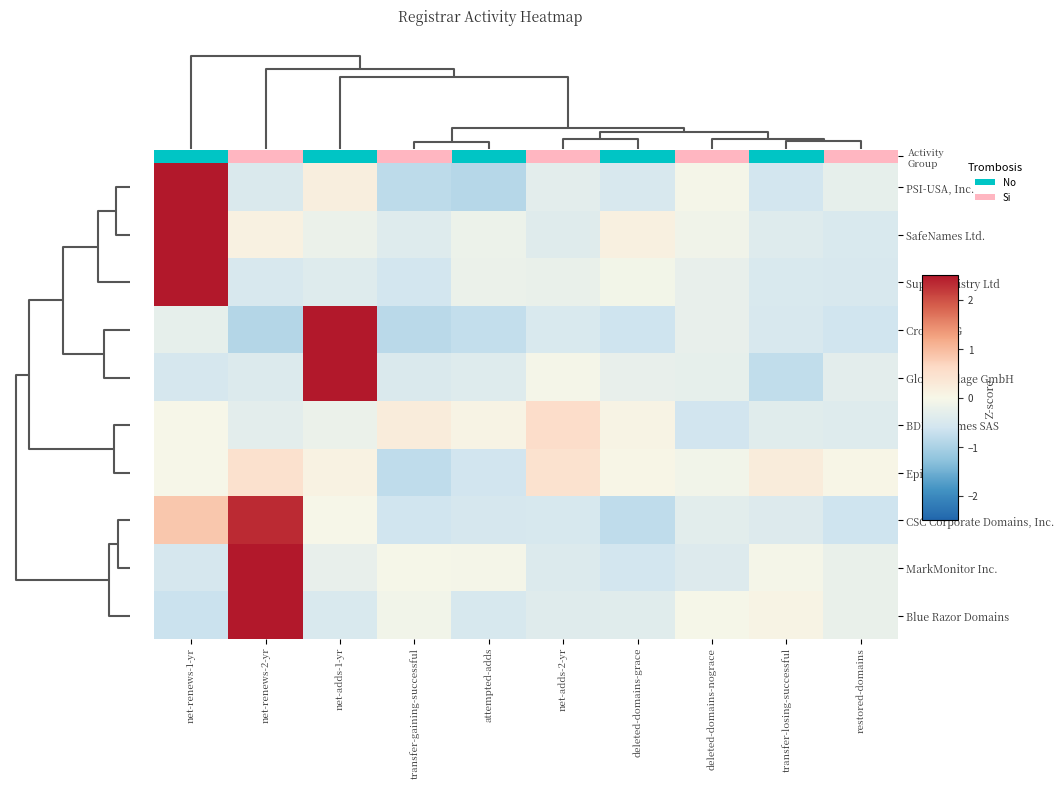

What is the sum of the Global Village GmbH values at restored-domains and net-renews-2-yr?

-0.8